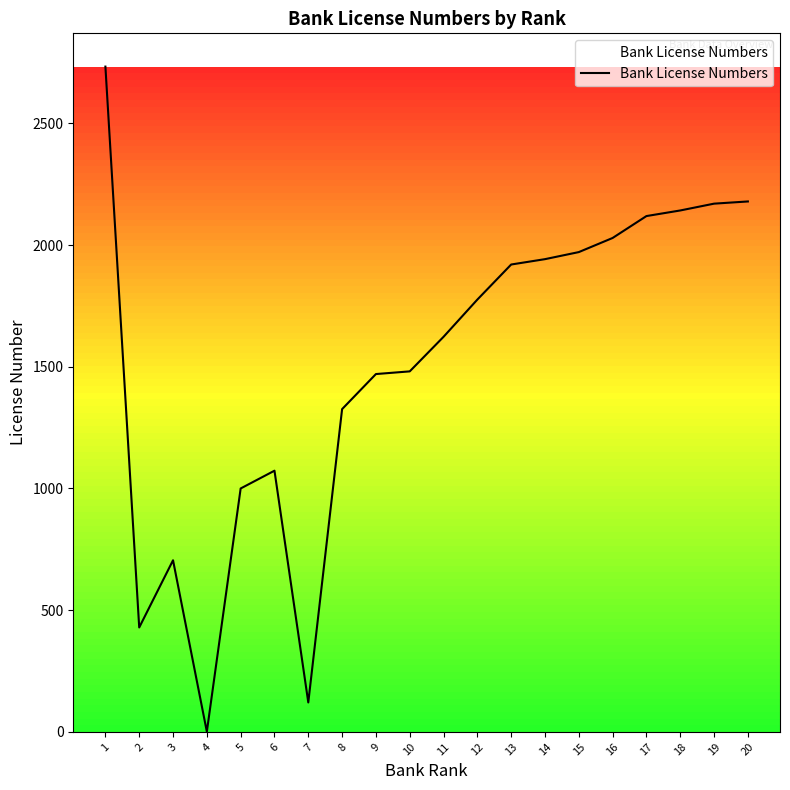

What is the difference between the maximum and minimum values?

2732